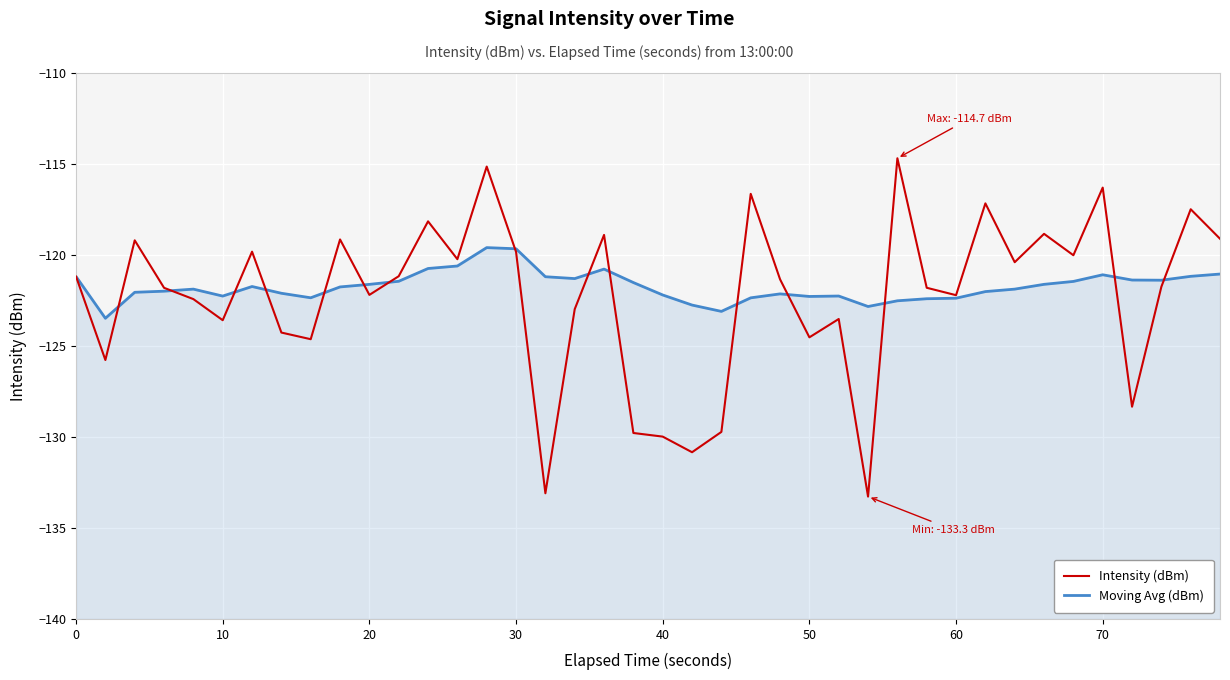

Does the chart display data point markers on the line(s)?

No